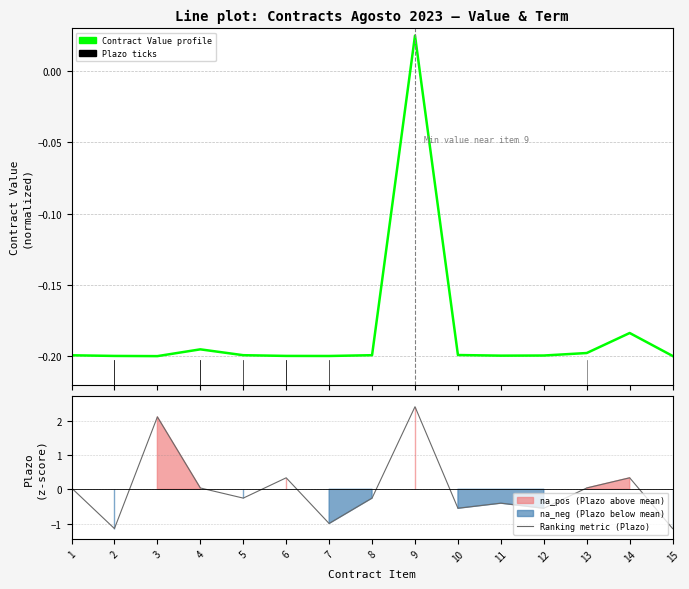

How many data points does each series have?

15